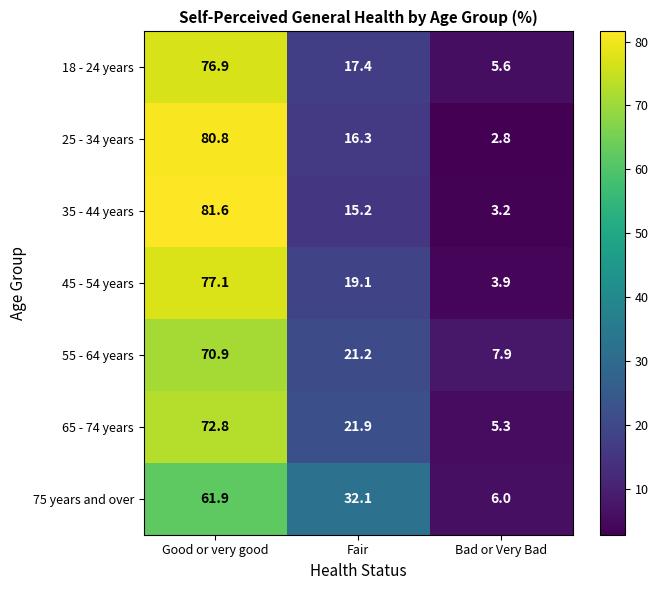

Read the 18 - 24 years value at Good or very good.

76.9